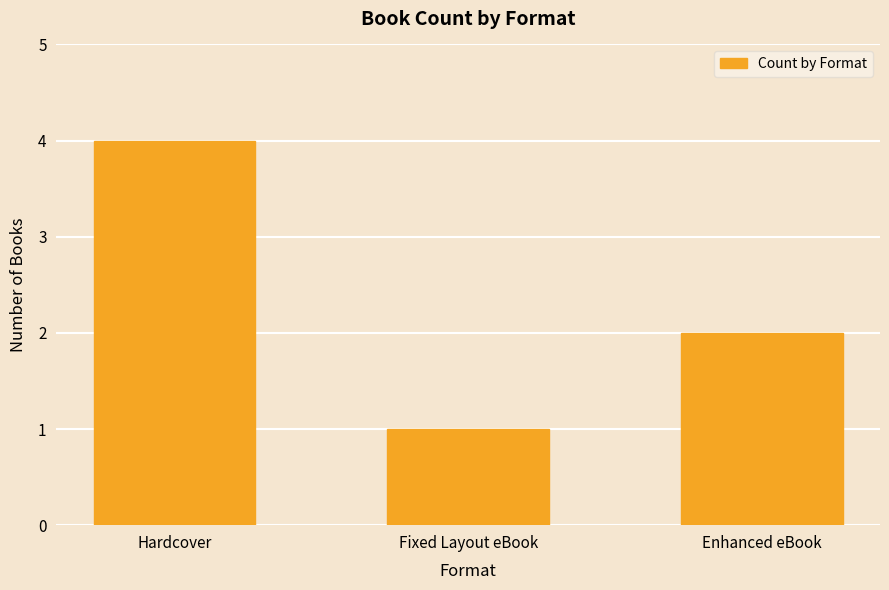

List the labels in order of value, largest first.

Hardcover, Enhanced eBook, Fixed Layout eBook